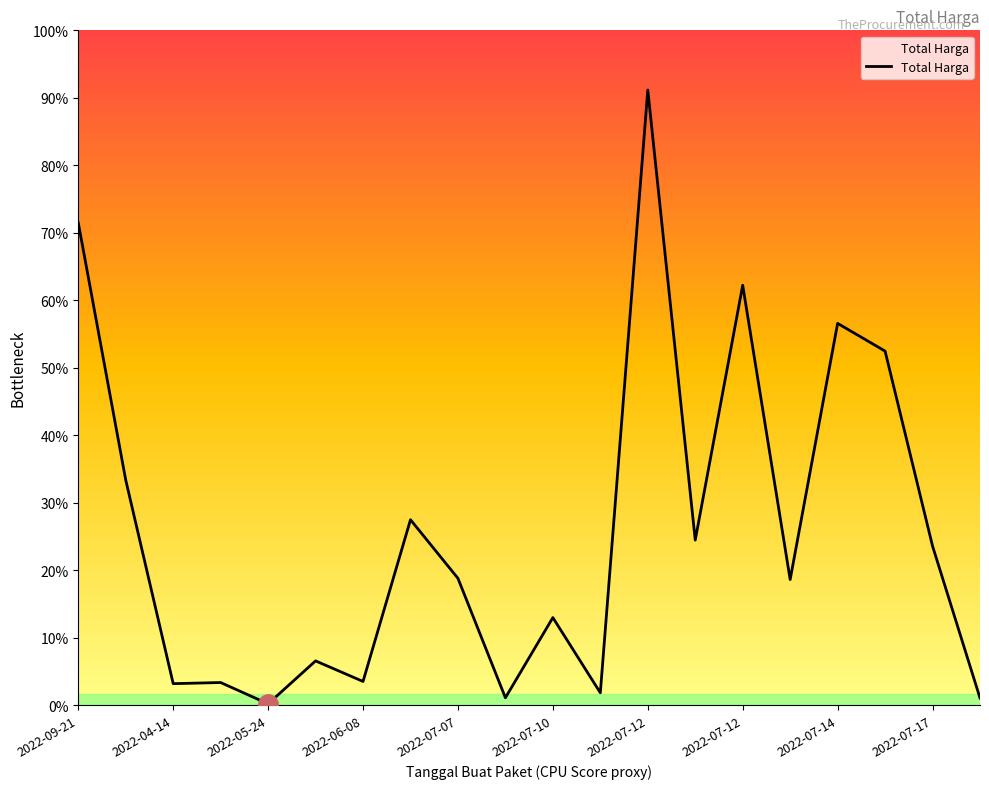

Reading left to right, list all the values displayed in this chart.

857770500	400500000	38544000	40550000	2679000	79000000	42486000	330000000	225750000	13466500	155986000	22275000	1093846000	293741000	746805000	223629500	679016000	629728436	283140000	13022100